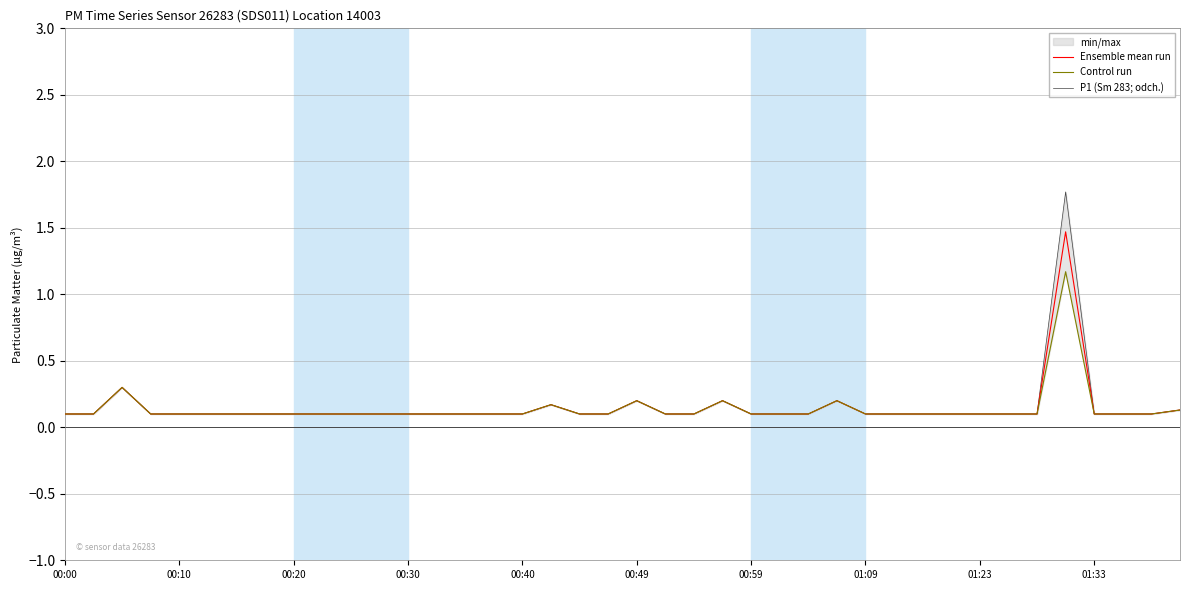

What are all the series names shown in the legend?

Ensemble mean run, Control run, P1 (Sm 283; odch.)